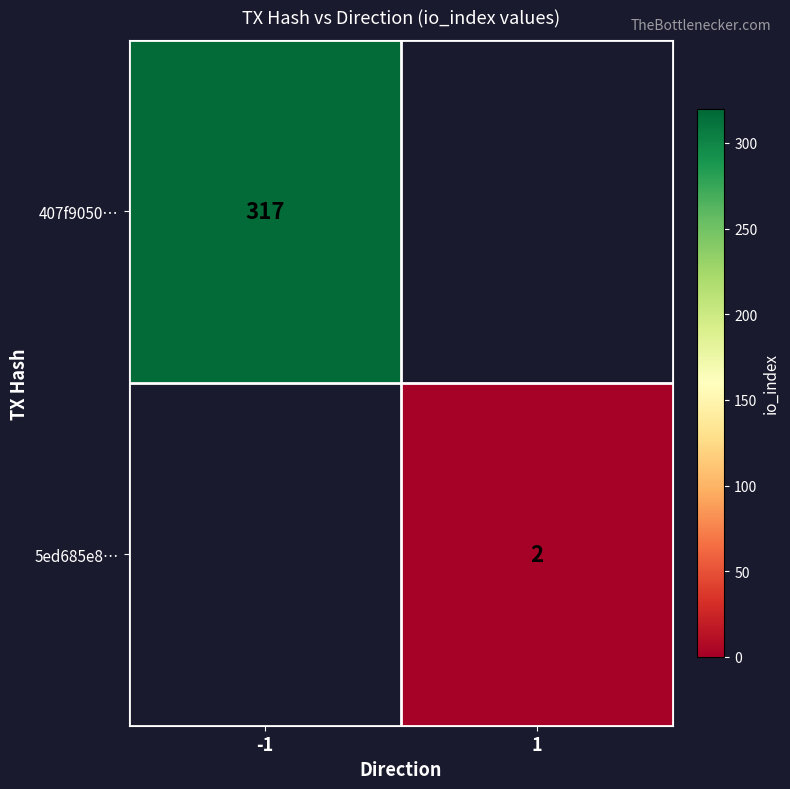

Is it true that 5ed685e8… equals 2 at 1?

True